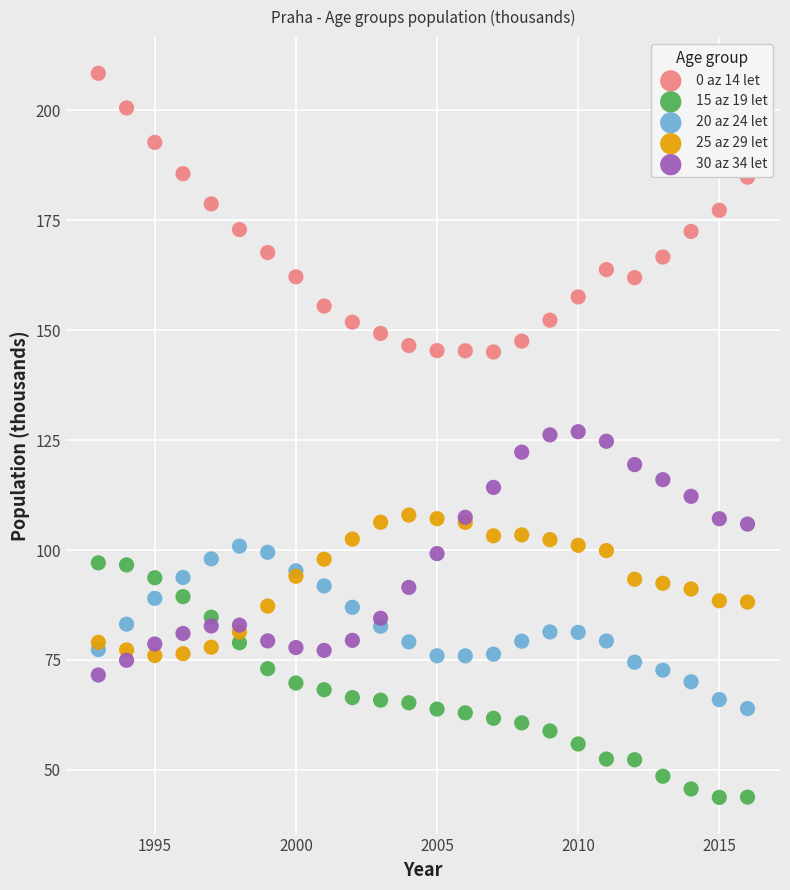

Which series reaches the minimum Y coordinate?

15 az 19 let